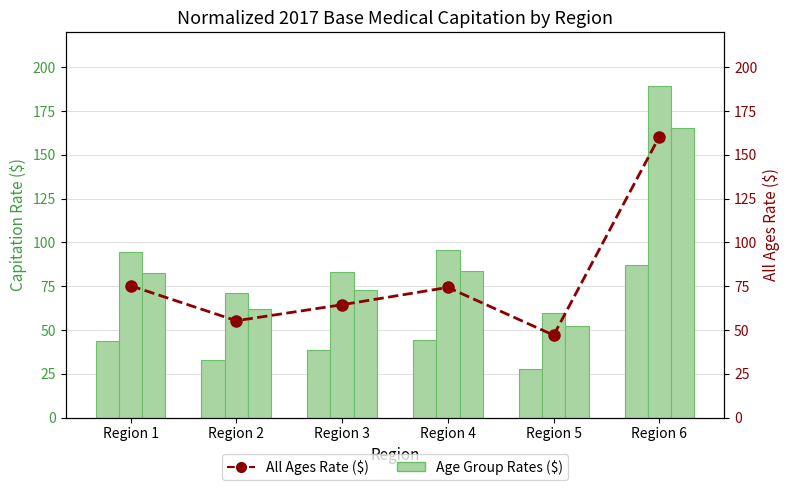

Reading left to right, extract all data points from this chart.

Ages 19-39: 43.5	32.8	38.3	44.2	27.5	87.1
Ages 40-64: 94.4	71.2	83.2	96.0	59.7	189.3
Ages 65+: 82.5	62.2	72.7	83.8	52.2	165.3
All Ages Rate ($): 75.3	55.3	64.5	74.3	47.0	160.5